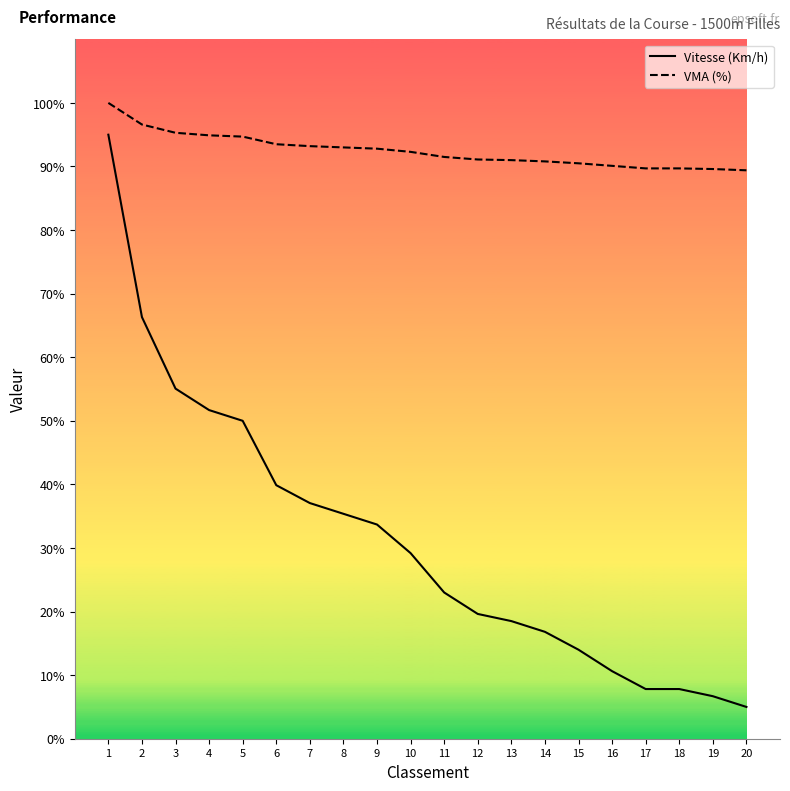

Is the value of Vitesse (Km/h) at 6 greater than the value of VMA (%) at 7?

No